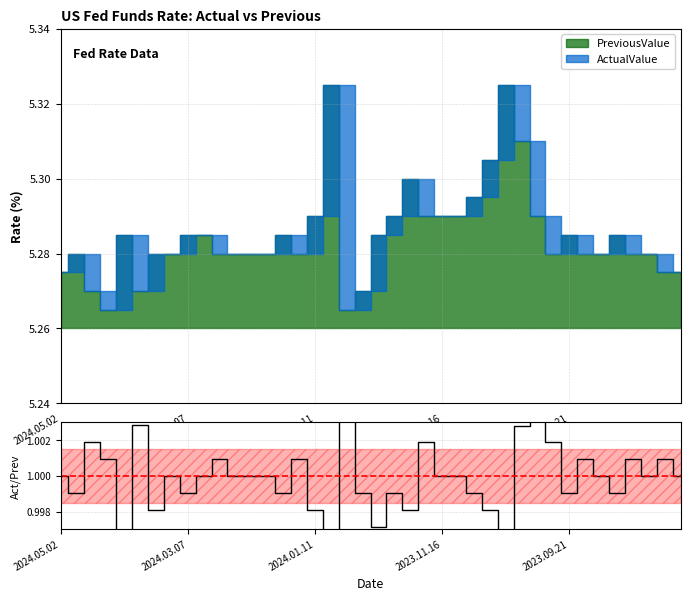

Is it true that the value at 15 is 1.0?

True